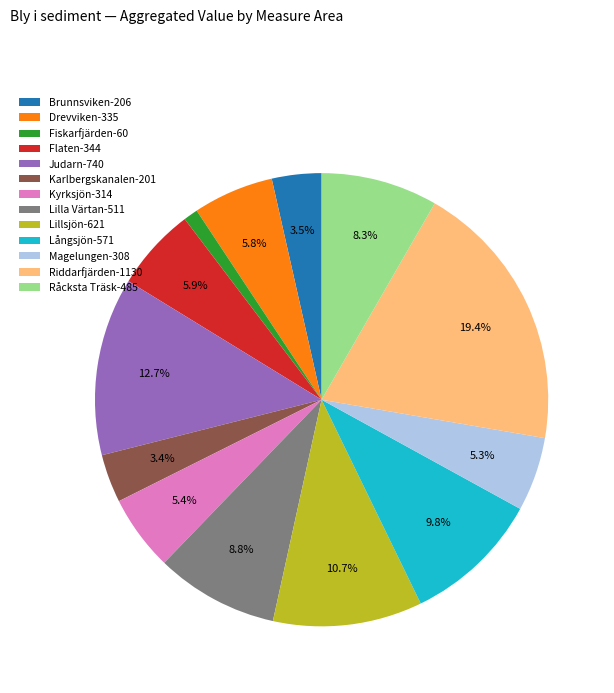

What portion of the pie excludes Långsjön-571?

90.2%